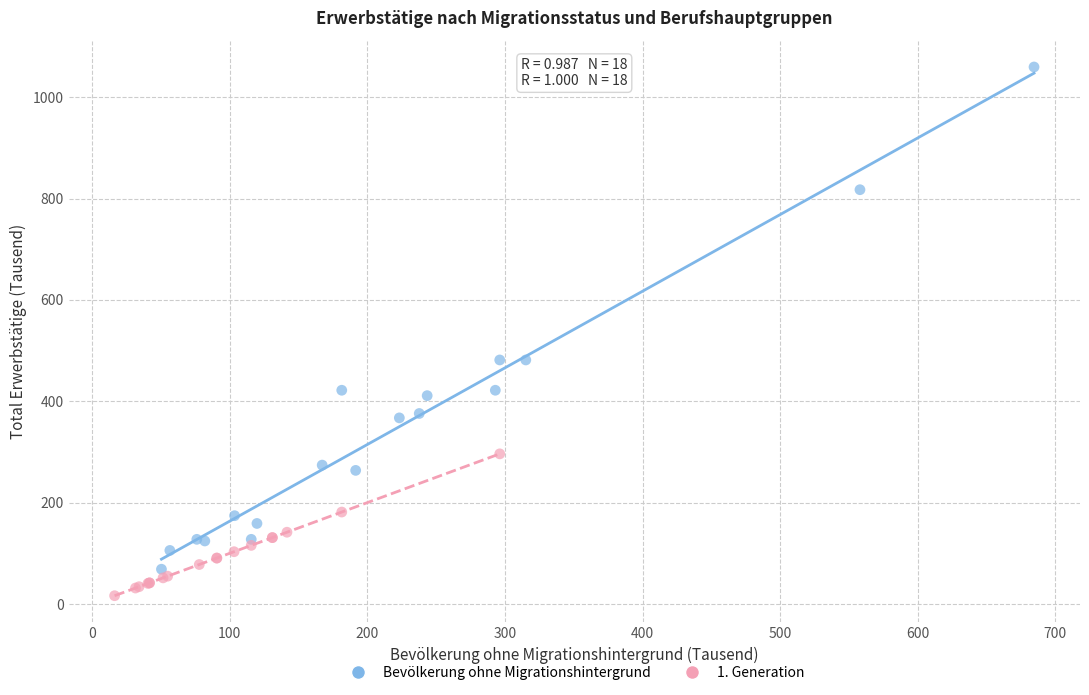

Which series has the widest spread of Y values?

Bevölkerung ohne Migrationshintergrund